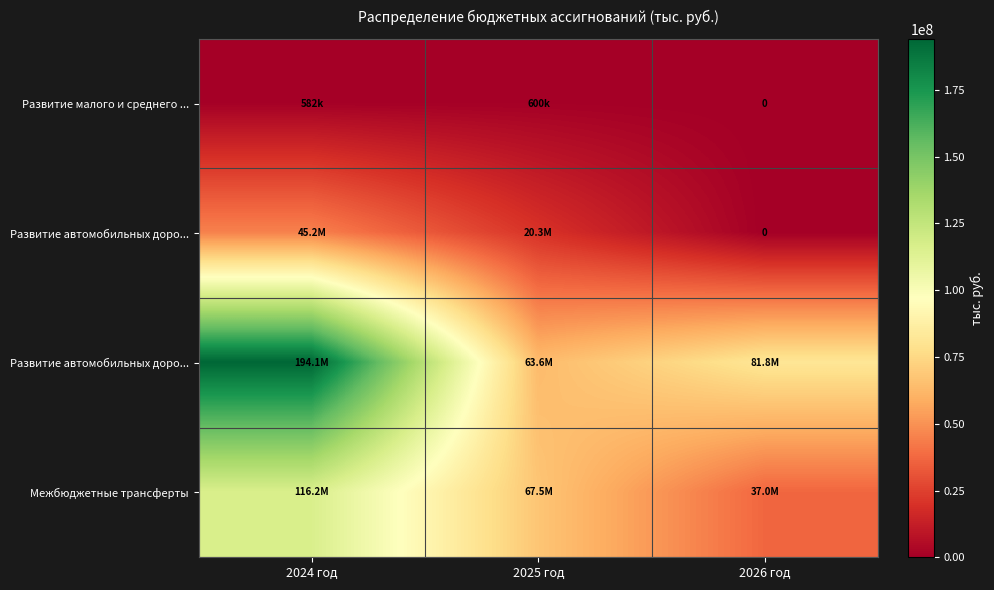

What is the maximum value shown in the chart?

194115329.9